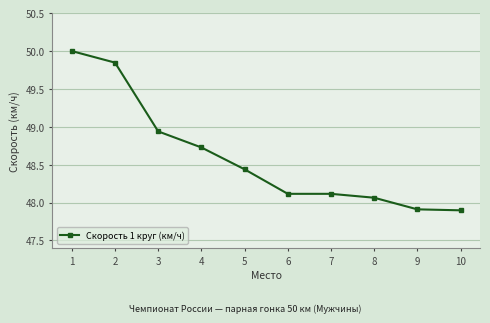

What is the difference between the second highest and second lowest values?

1.9